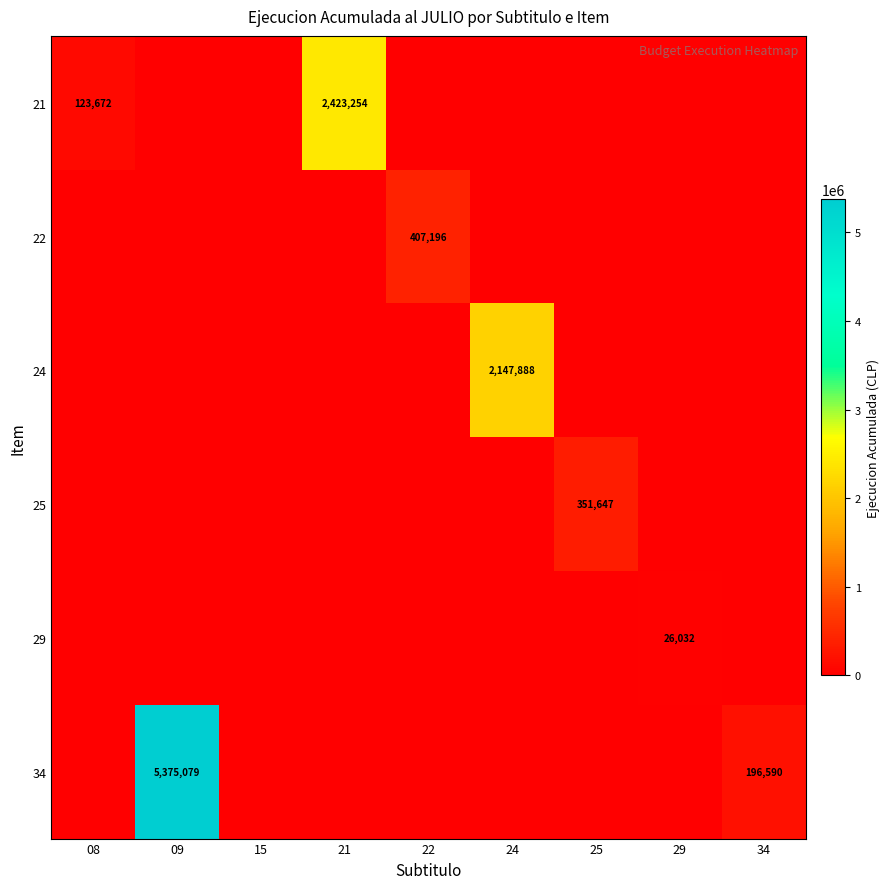

The 25 series shows 351647 at 25. True or false?

True